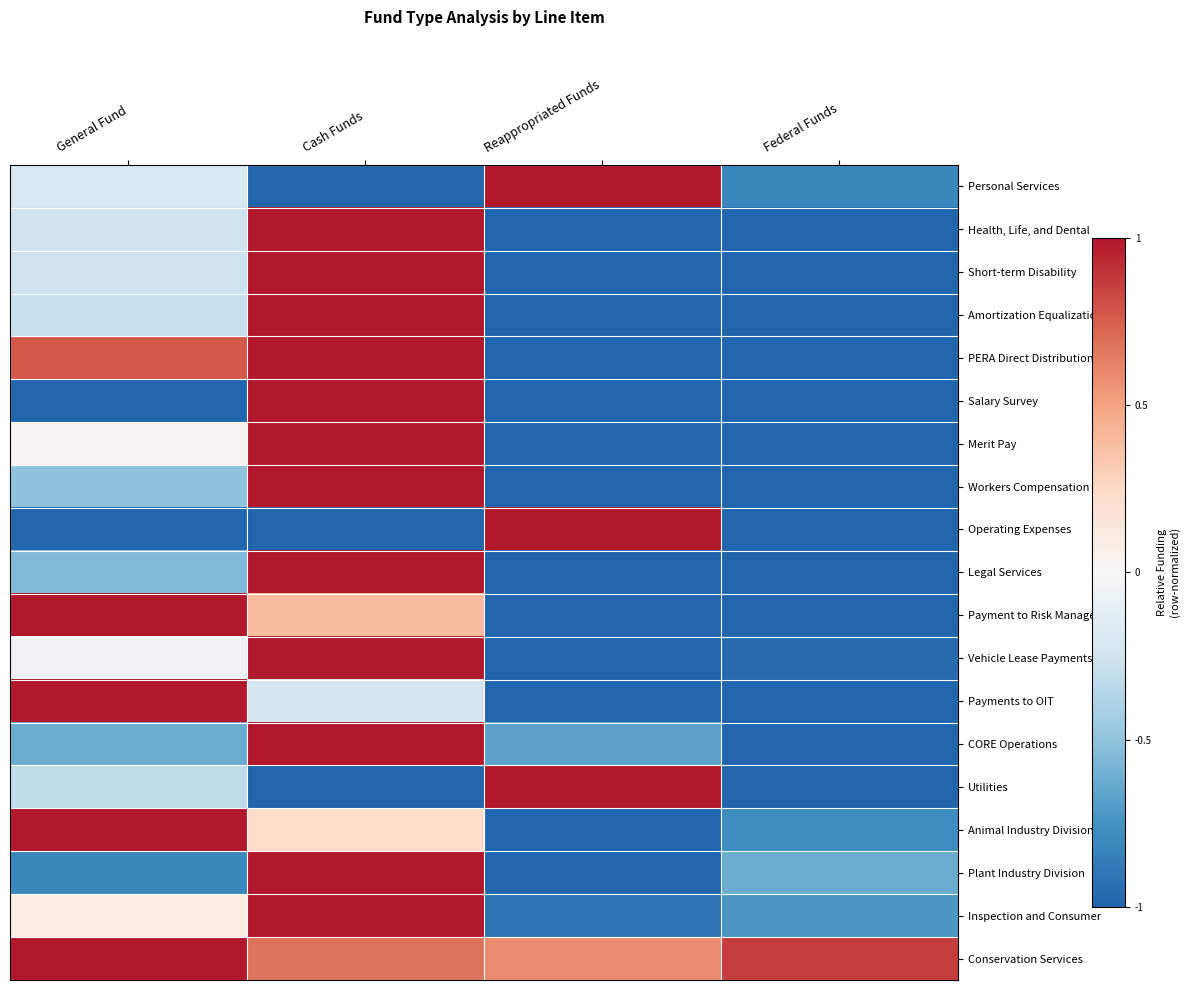

Reading left to right, what are all the values shown in this chart?

Personal Services: General Fund=-0.1	Cash Funds=-0.5	Reappropriated Funds=0.5	Federal Funds=-0.4
Health, Life, and Dental: General Fund=-0.1	Cash Funds=0.5	Reappropriated Funds=-0.5	Federal Funds=-0.5
Short-term Disability: General Fund=-0.1	Cash Funds=0.5	Reappropriated Funds=-0.5	Federal Funds=-0.5
Amortization Equalization: General Fund=-0.1	Cash Funds=0.5	Reappropriated Funds=-0.5	Federal Funds=-0.5
PERA Direct Distribution: General Fund=0.4	Cash Funds=0.5	Reappropriated Funds=-0.5	Federal Funds=-0.5
Salary Survey: General Fund=-0.5	Cash Funds=0.5	Reappropriated Funds=-0.5	Federal Funds=-0.5
Merit Pay: General Fund=0.0	Cash Funds=0.5	Reappropriated Funds=-0.5	Federal Funds=-0.5
Workers Compensation: General Fund=-0.3	Cash Funds=0.5	Reappropriated Funds=-0.5	Federal Funds=-0.5
Operating Expenses: General Fund=-0.5	Cash Funds=-0.5	Reappropriated Funds=0.5	Federal Funds=-0.5
Legal Services: General Fund=-0.3	Cash Funds=0.5	Reappropriated Funds=-0.5	Federal Funds=-0.5
Payment to Risk Management: General Fund=0.5	Cash Funds=0.2	Reappropriated Funds=-0.5	Federal Funds=-0.5
Vehicle Lease Payments: General Fund=-0.0	Cash Funds=0.5	Reappropriated Funds=-0.5	Federal Funds=-0.5
Payments to OIT: General Fund=0.5	Cash Funds=-0.1	Reappropriated Funds=-0.5	Federal Funds=-0.5
CORE Operations: General Fund=-0.3	Cash Funds=0.5	Reappropriated Funds=-0.3	Federal Funds=-0.5
Utilities: General Fund=-0.2	Cash Funds=-0.5	Reappropriated Funds=0.5	Federal Funds=-0.5
Animal Industry Division: General Fund=0.5	Cash Funds=0.1	Reappropriated Funds=-0.5	Federal Funds=-0.4
Plant Industry Division: General Fund=-0.4	Cash Funds=0.5	Reappropriated Funds=-0.5	Federal Funds=-0.3
Inspection and Consumer: General Fund=0.0	Cash Funds=0.5	Reappropriated Funds=-0.5	Federal Funds=-0.4
Conservation Services: General Fund=0.5	Cash Funds=0.3	Reappropriated Funds=0.3	Federal Funds=0.4